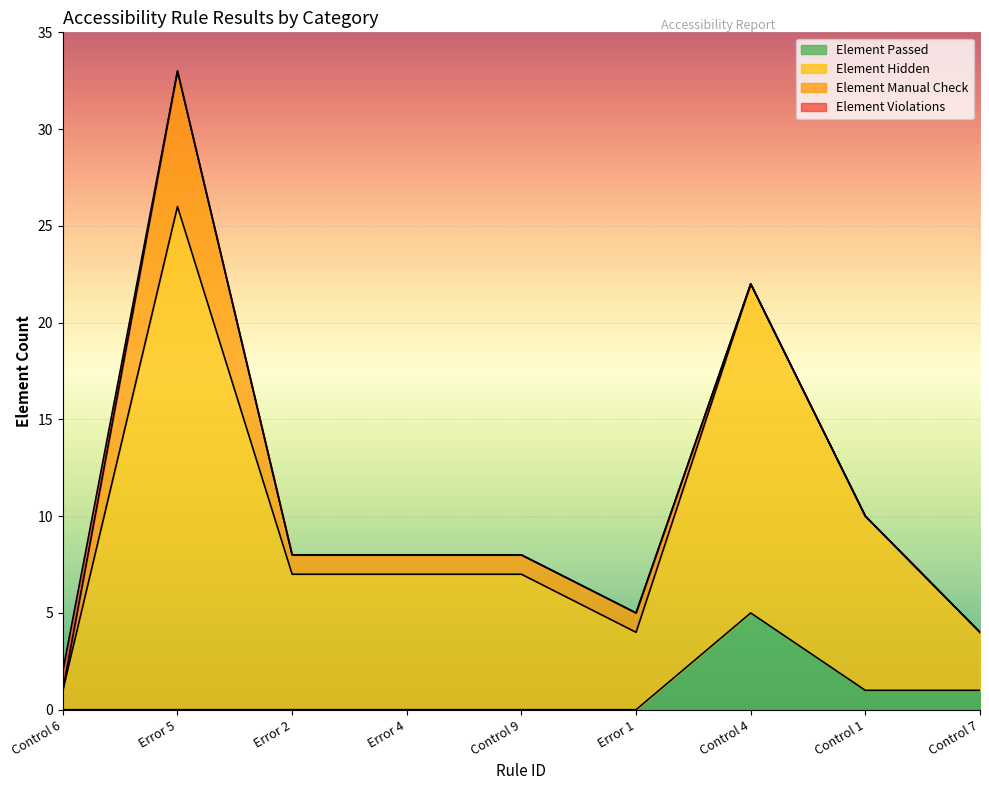

True or false: Element Hidden and Element Passed intersect in this chart.

False